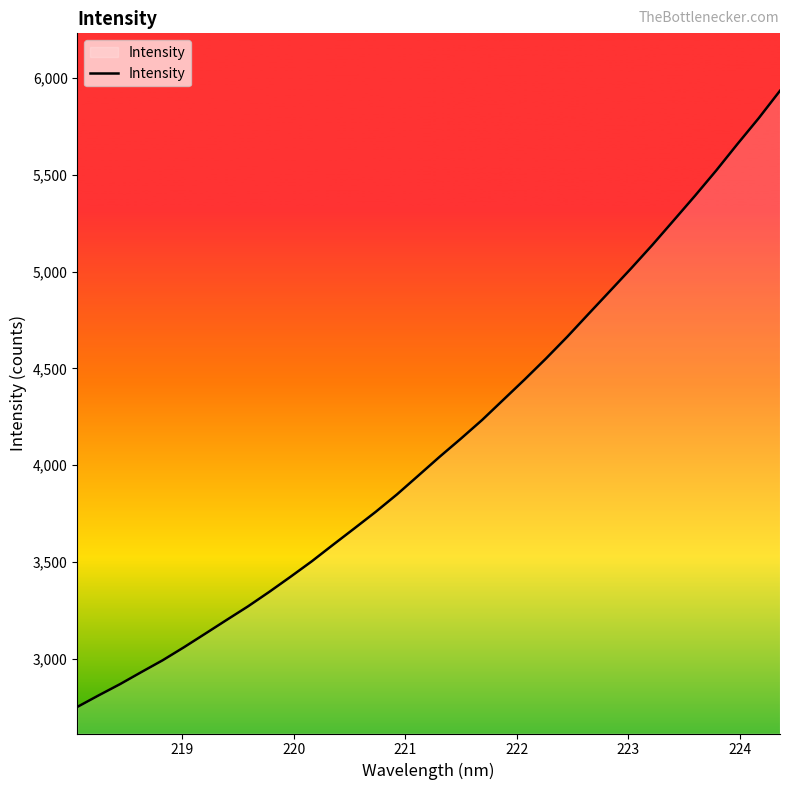

What is the maximum value shown in the chart?

5934.4